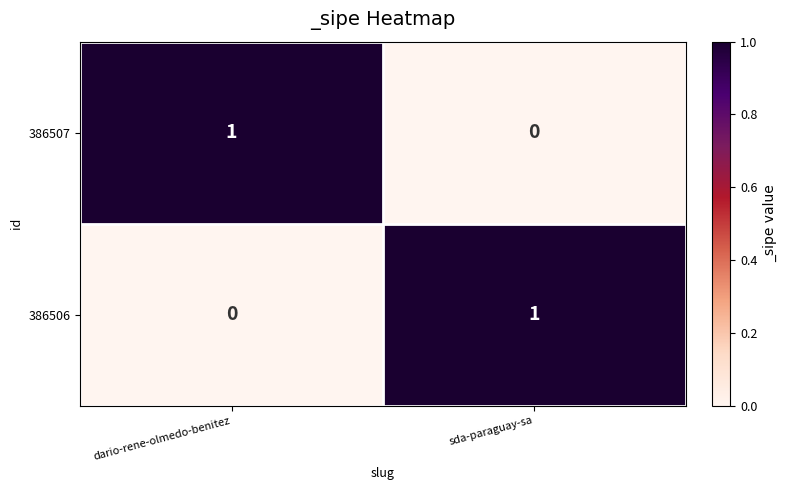

At which label is 386506 closest to 0?

dario-rene-olmedo-benitez